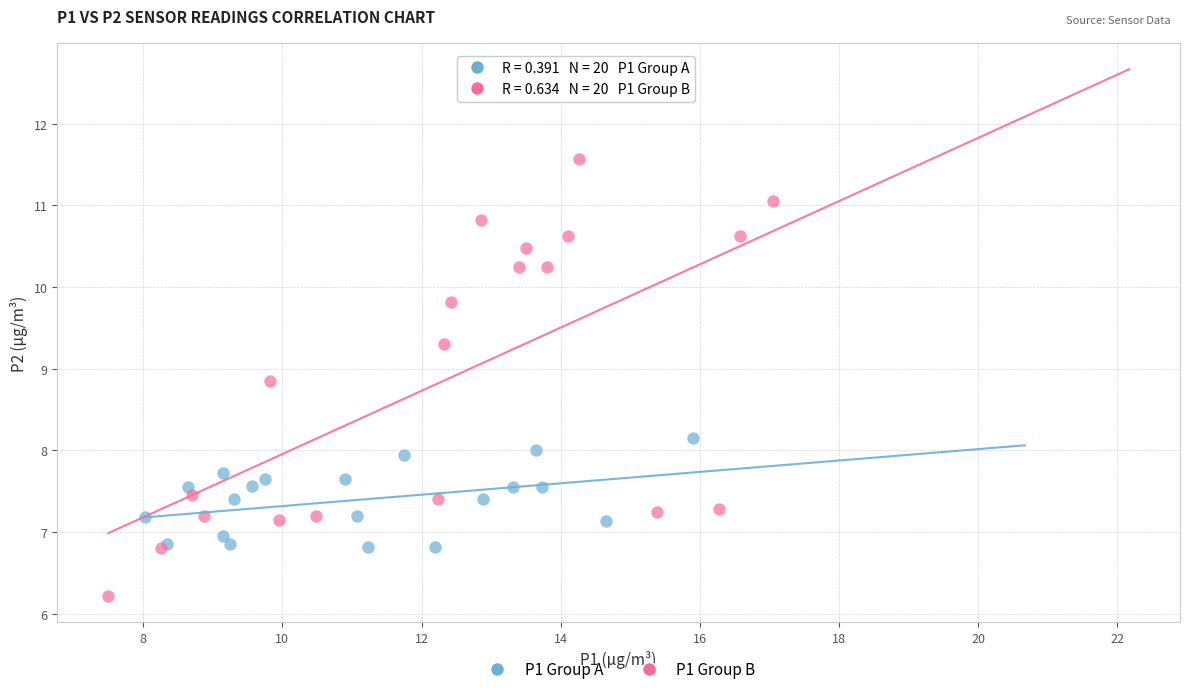

What are all the series names shown in the legend?

P1 Group A, P1 Group B